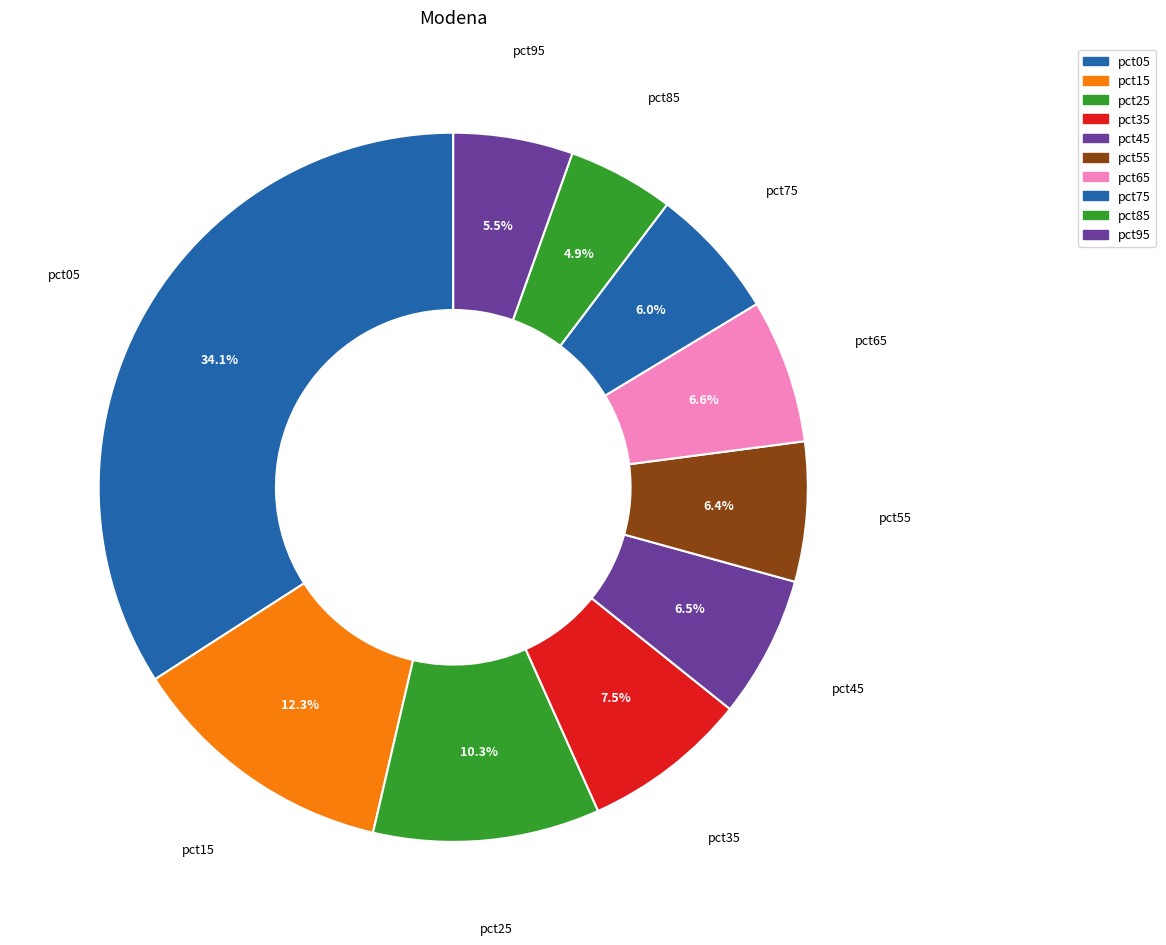

Which has a higher value, pct25 or pct45?

pct25